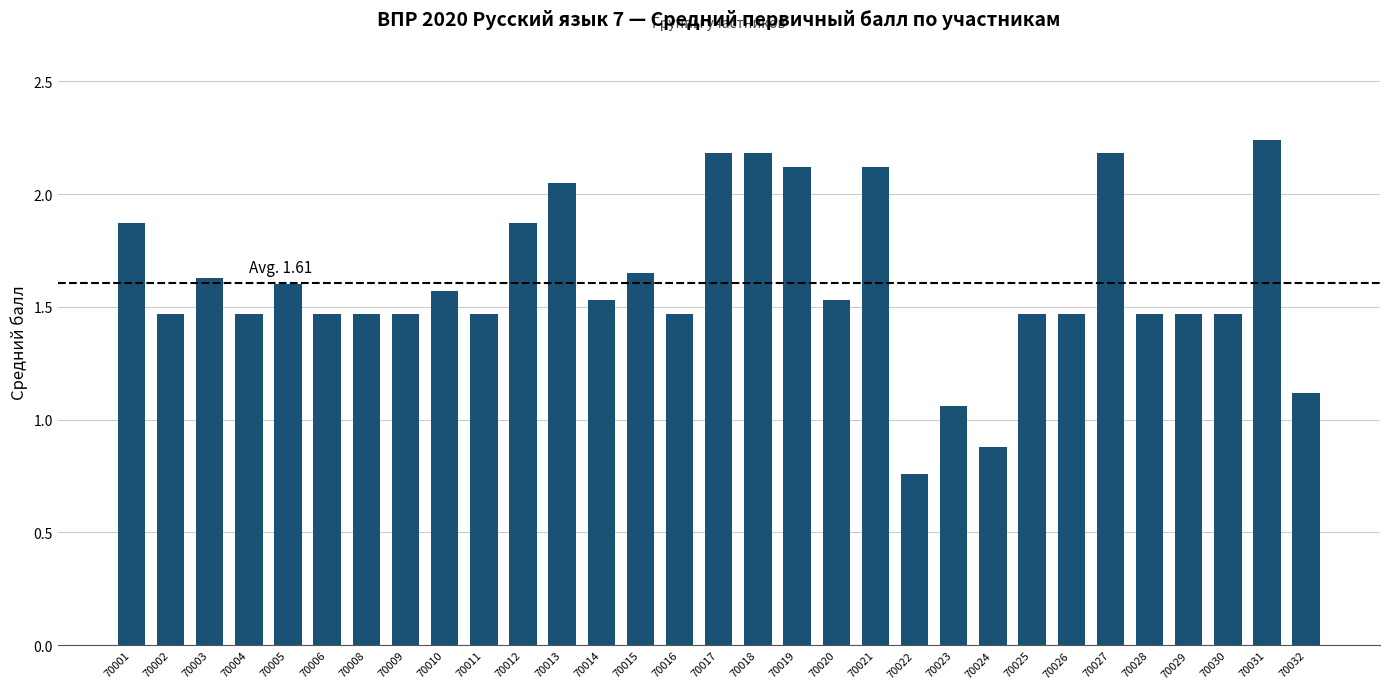

What is the sum of all values?

49.8